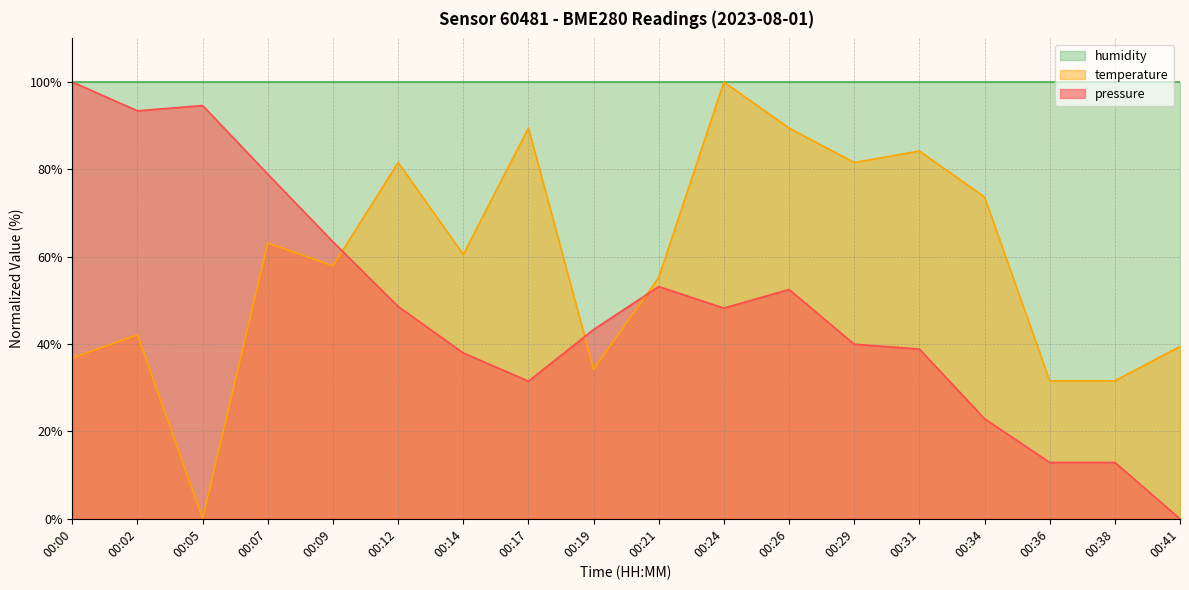

At how many categories does at least one series exceed 52?

18